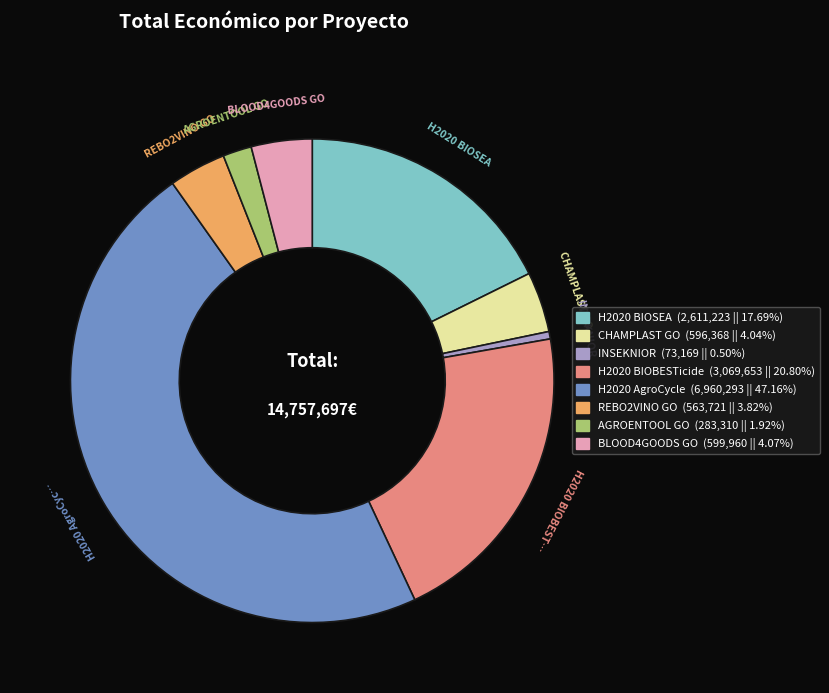

Approximately how many times larger is the value at INSEKNIOR compared to BLOOD4GOODS GO?

0.1